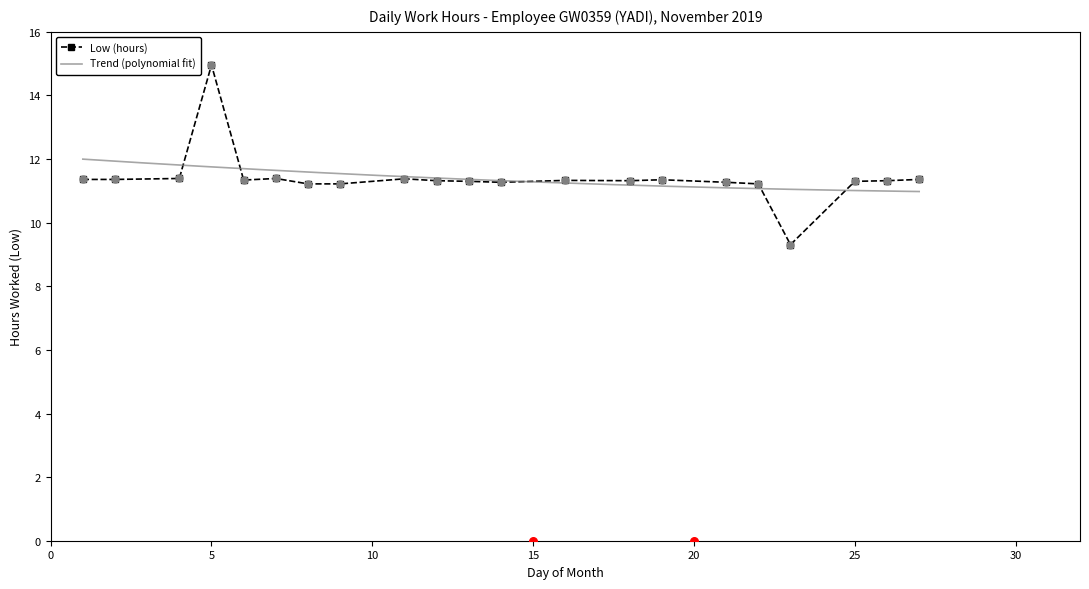

Between 26 and 8, which is larger?

26